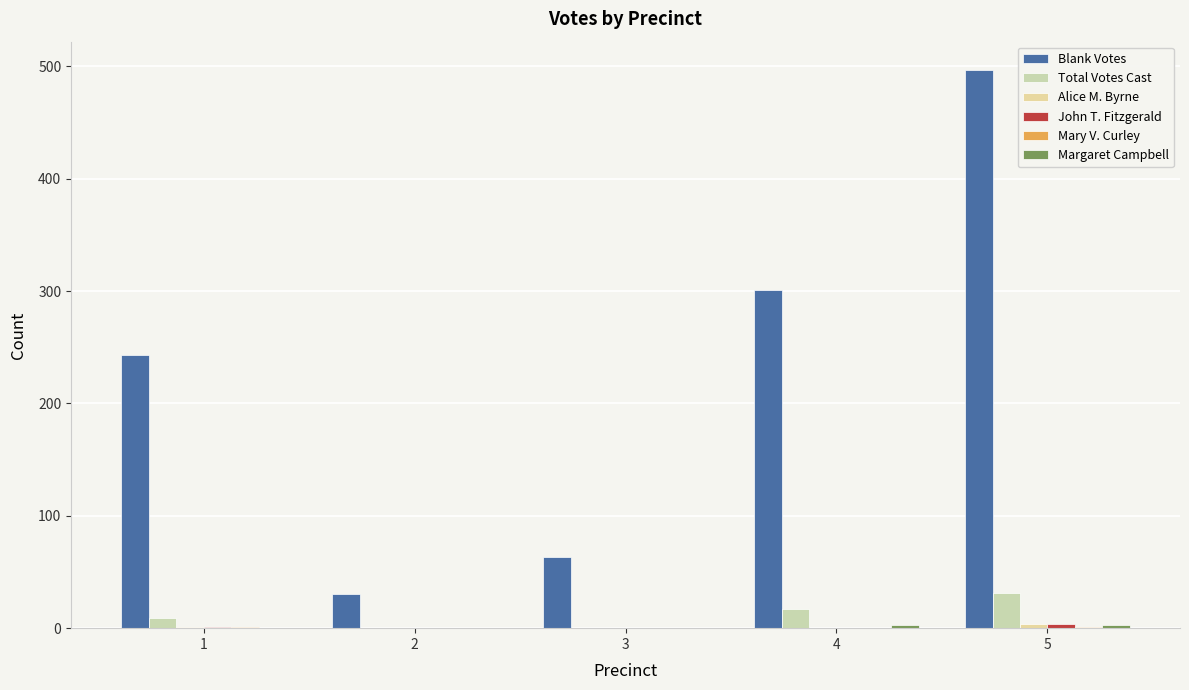

What is the difference between the maximum and second lowest values in the Margaret Campbell series?

3